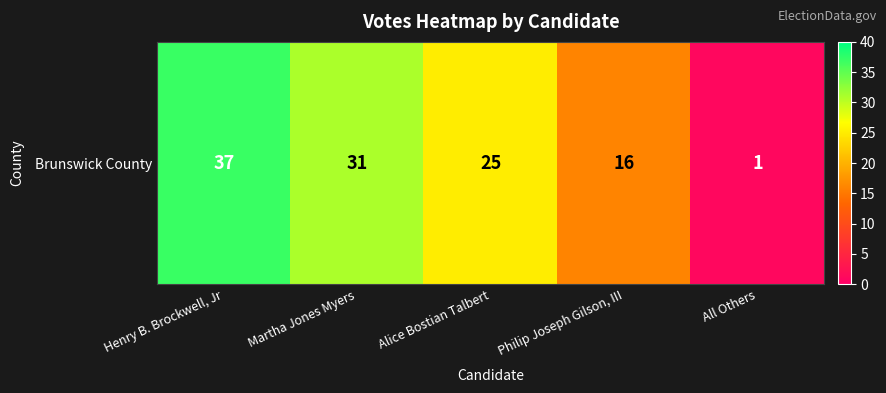

Reading left to right, list all the values displayed in this chart.

Henry B. Brockwell, Jr=37	Martha Jones Myers=31	Alice Bostian Talbert=25	Philip Joseph Gilson, III=16	All Others=1